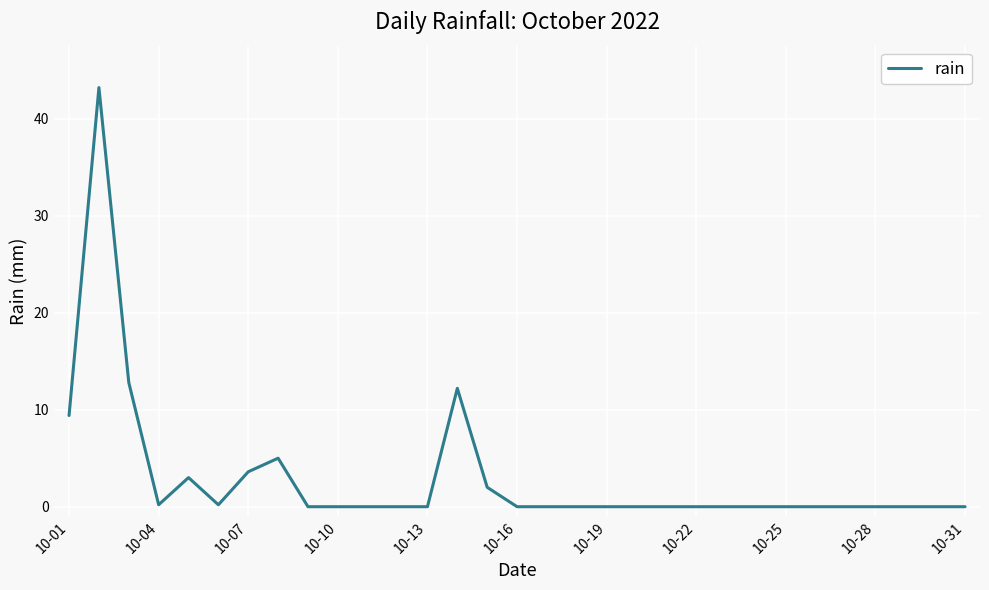

What is the difference between the maximum and minimum values?

43.2